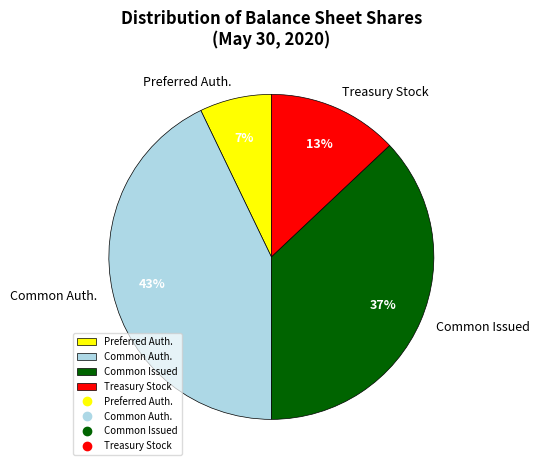

Count the number of slices in the pie.

4